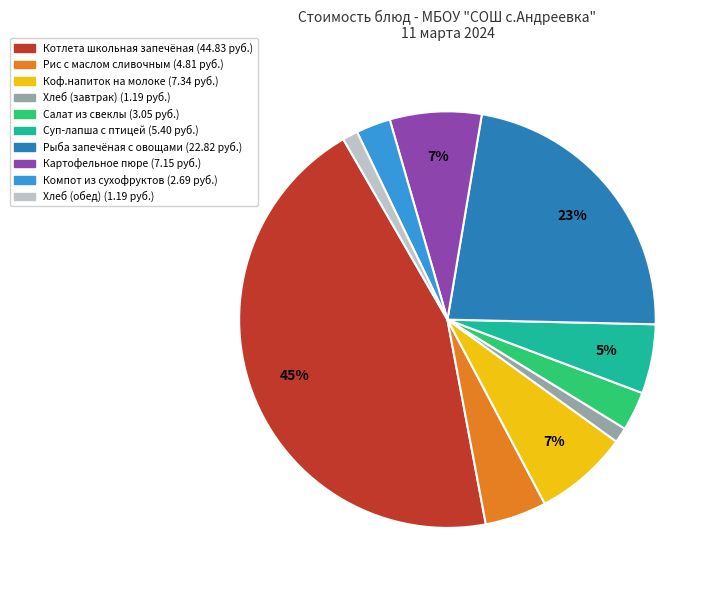

Which slice is the largest?

Котлета школьная запечёная